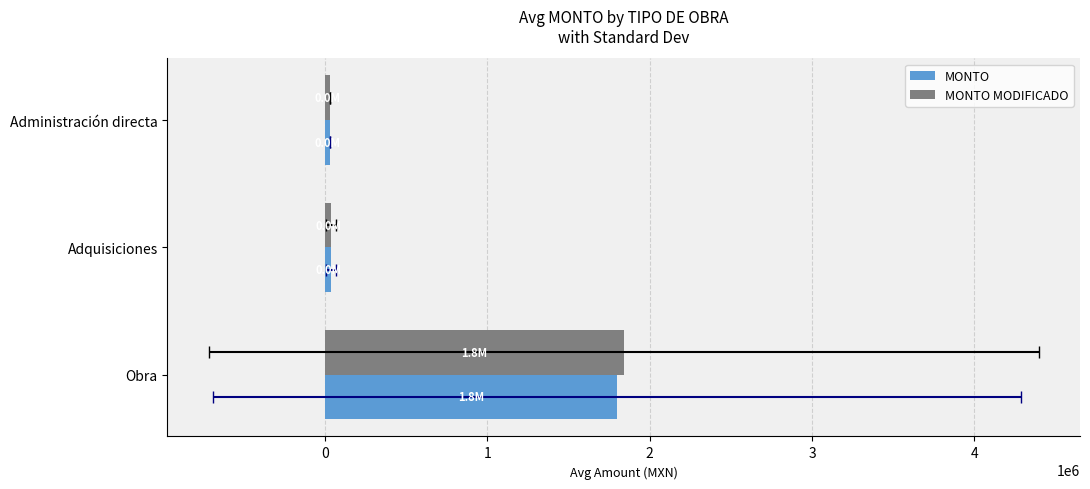

Is it true that MONTO equals 40568.7 at Adquisiciones?

True